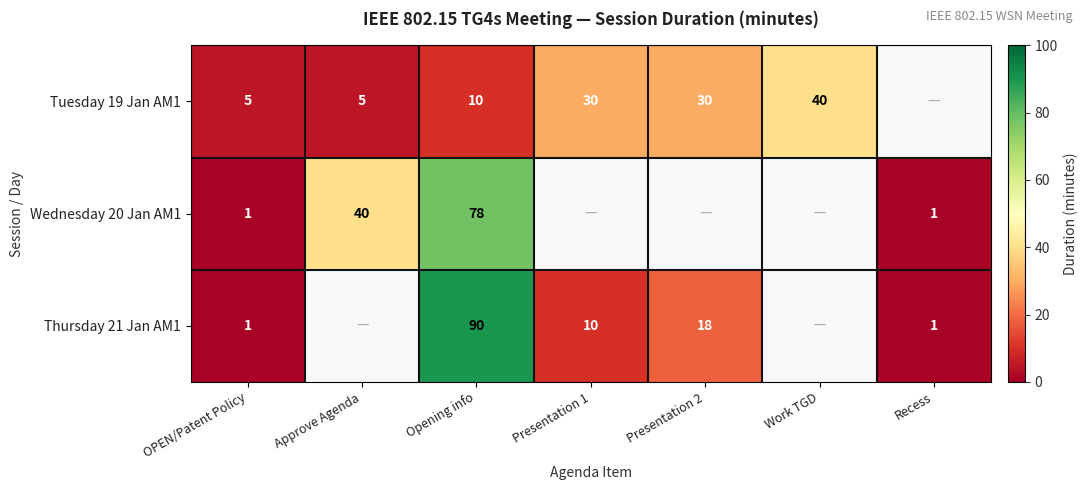

What is the difference between the Tuesday 19 Jan AM1 values at OPEN/Patent Policy and Opening info?

5